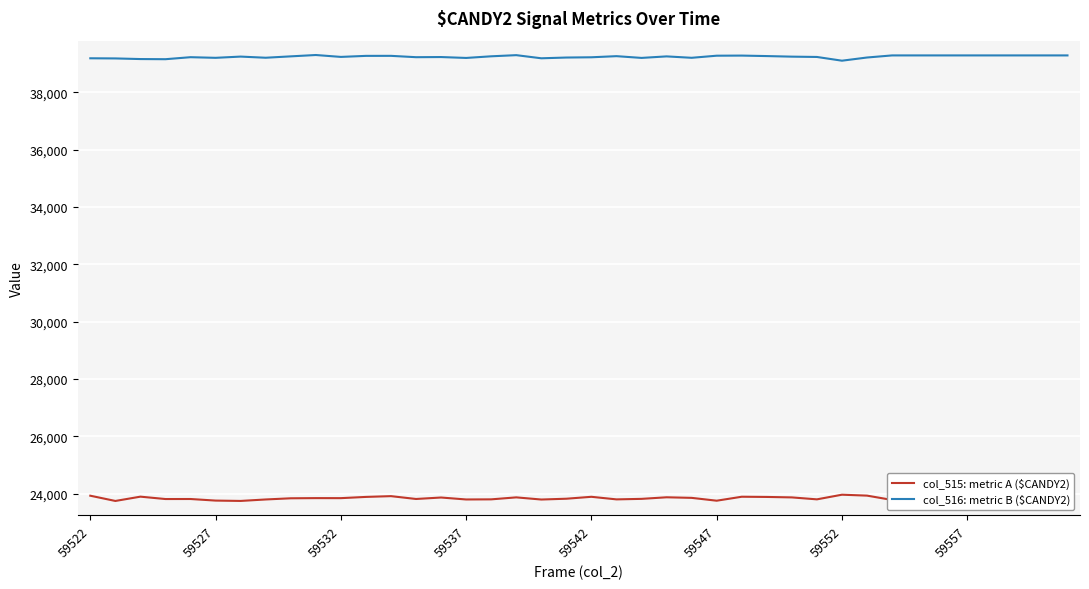

True or false: col_516: metric B ($CANDY2) has more than 2 points higher than both neighbors.

True